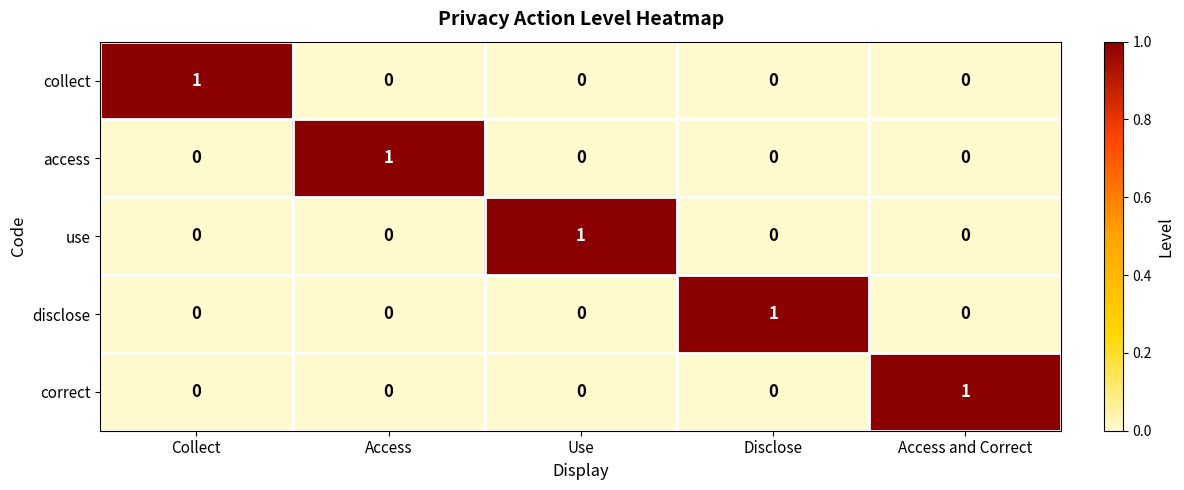

What is the maximum value shown in the chart?

1